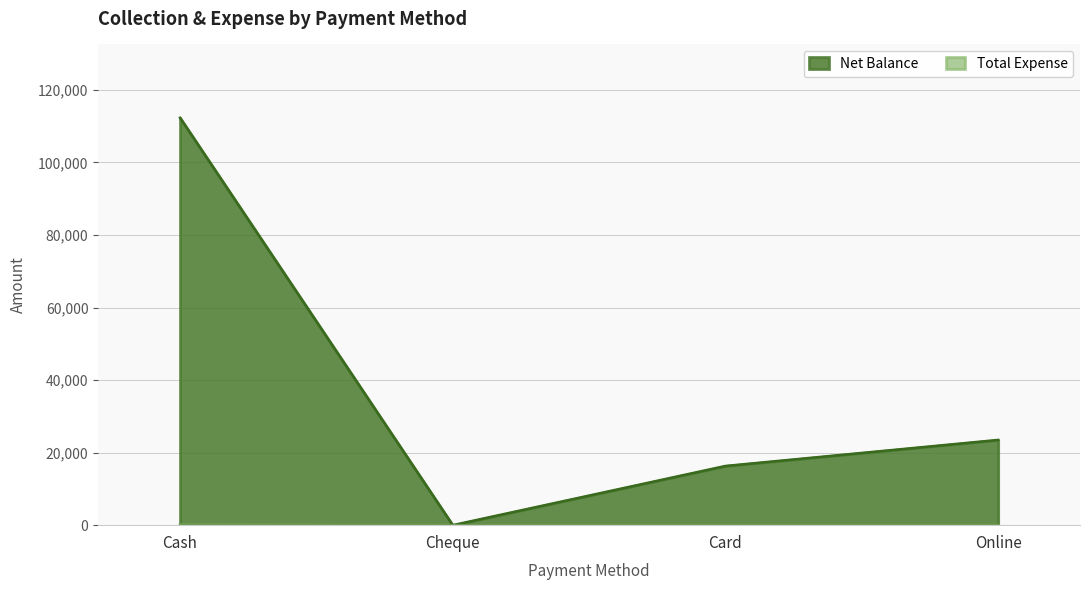

Which series has the largest total across all categories?

Net Balance